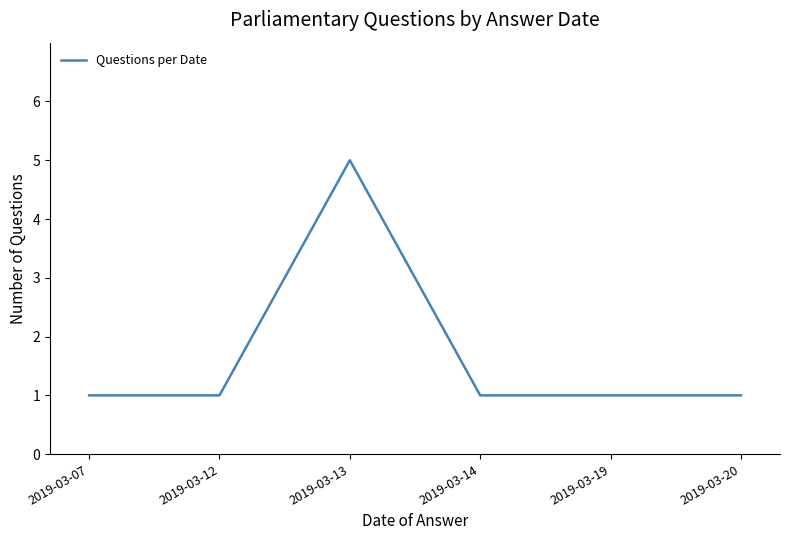

What is the change in value from 2019-03-07 to 2019-03-13?

+4